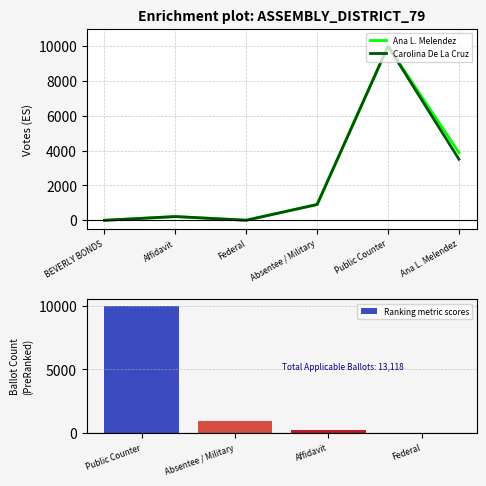

Rank the categories by Carolina De La Cruz value from lowest to highest.

BEVERLY BONDS, Federal, Affidavit, Absentee / Military, Ana L. Melendez, Public Counter